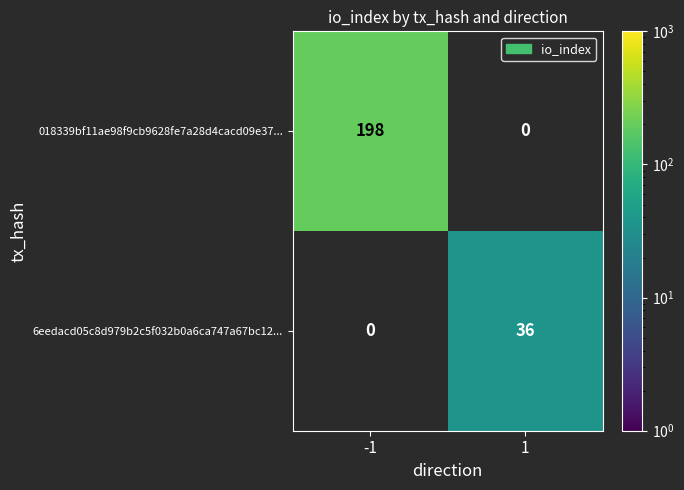

Read the 018339bf11ae98f9cb9628fe7a28d4cacd09e37... value at -1.

198